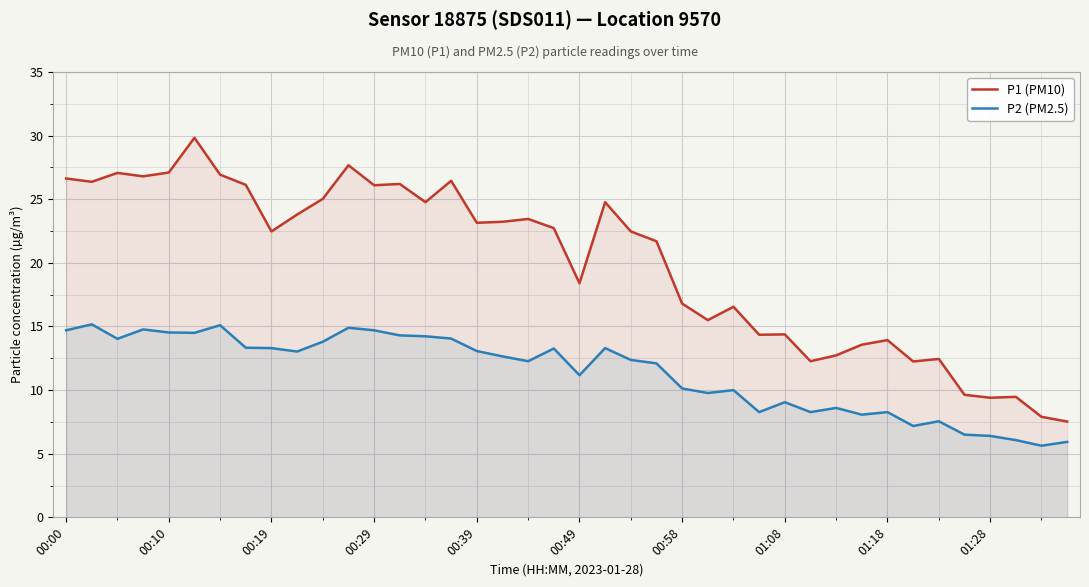

Is it true that P1 (PM10) equals 9.4 at 01:28?

True